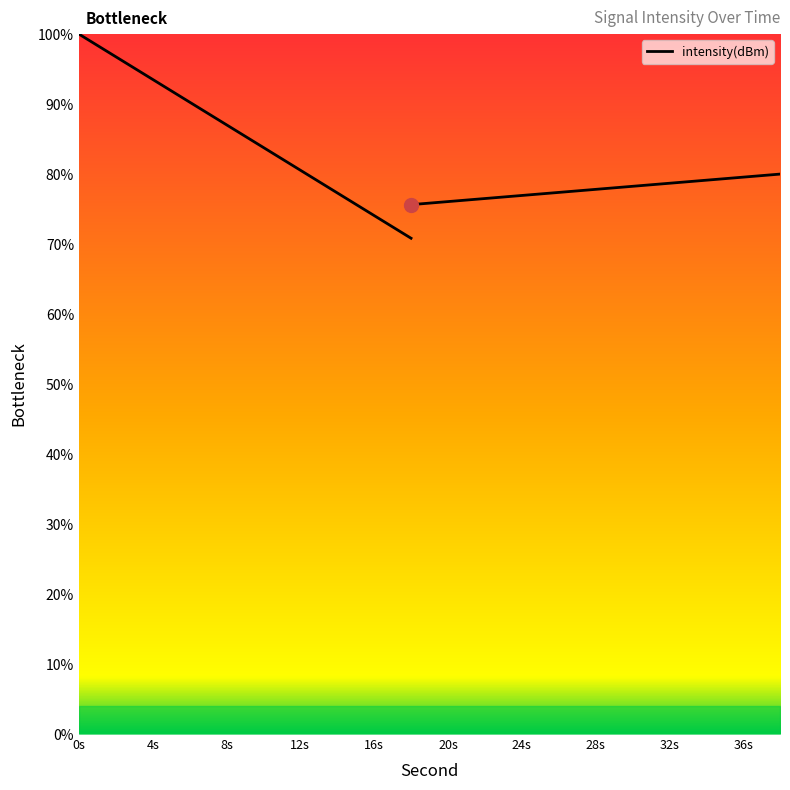

True or false: the data has more than 2 interior local peaks.

False